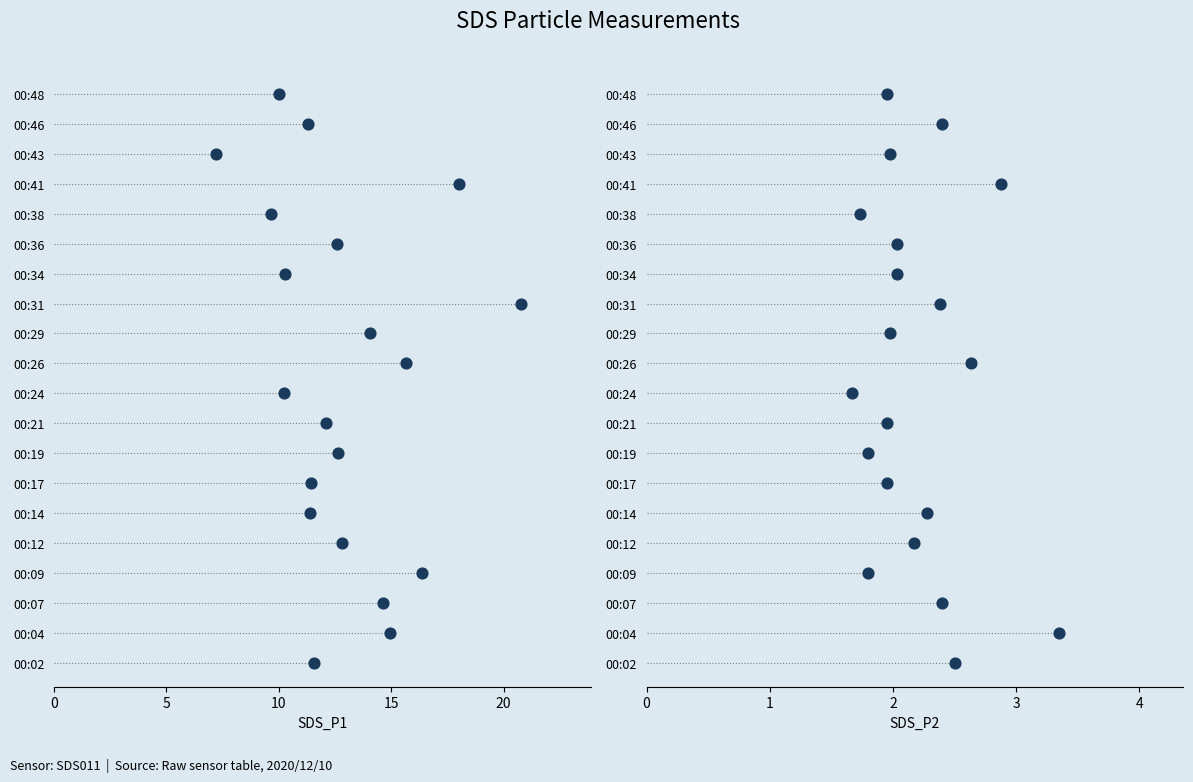

Which series has the largest Y range (max minus min)?

SDS_P1